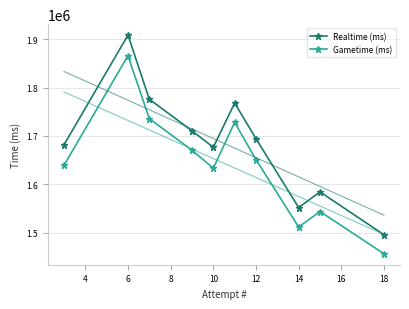

How many lines are shown in the chart?

2